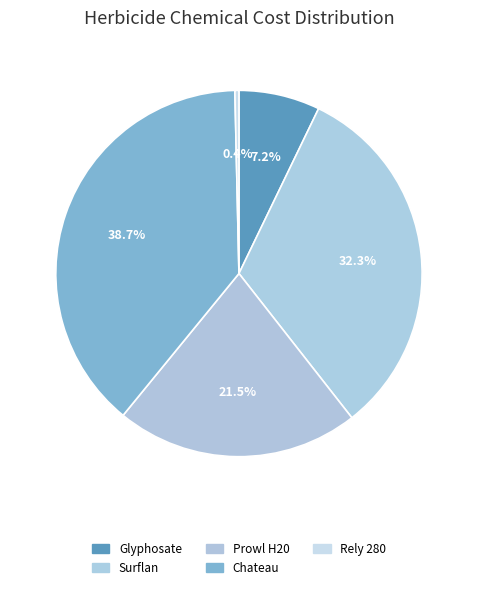

True or false: Surflan accounts for 32% of the total.

True